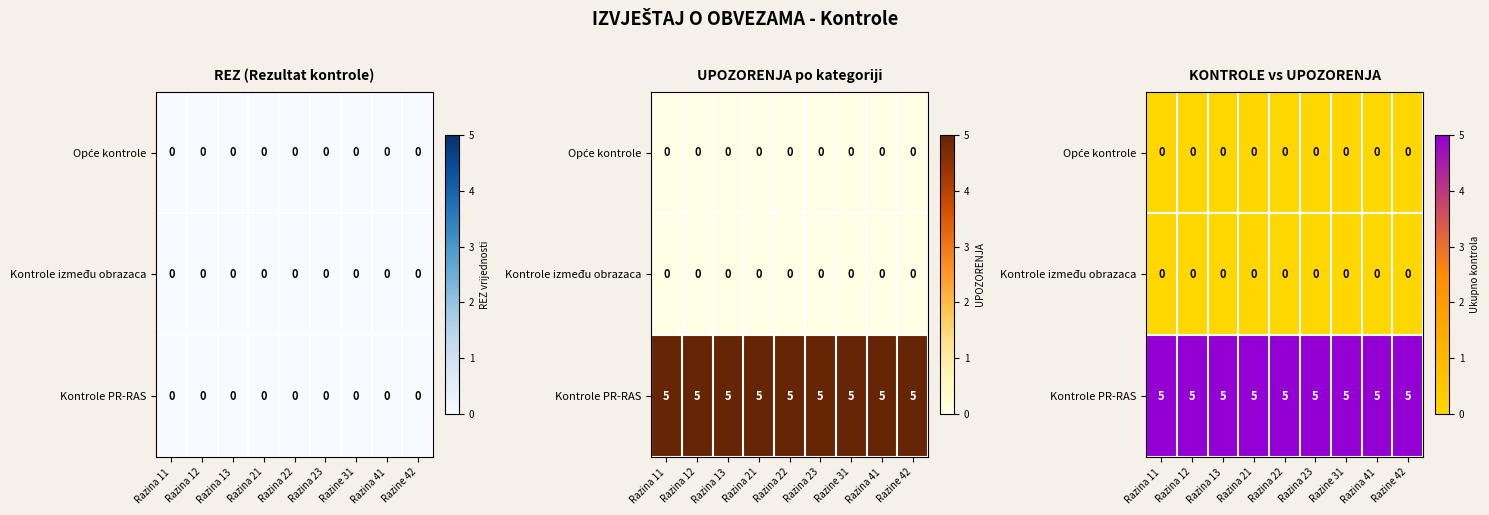

The Kontrole PR-RAS series shows 5 at Razina 21. True or false?

True